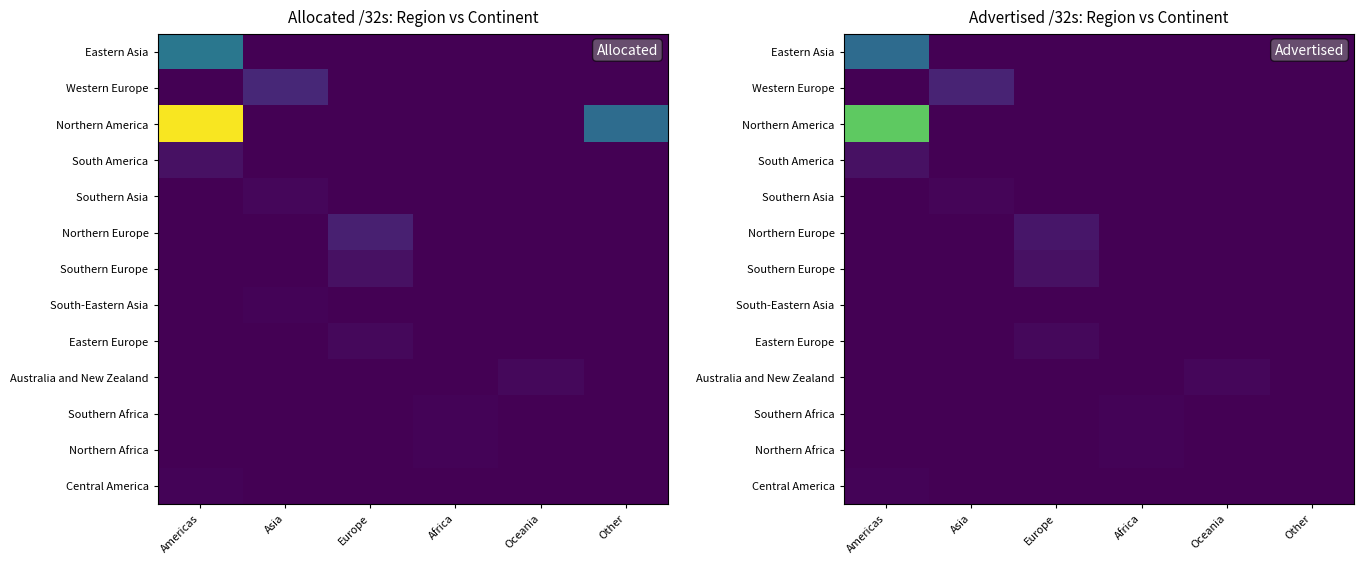

How many data points in Central America are above 0?

1